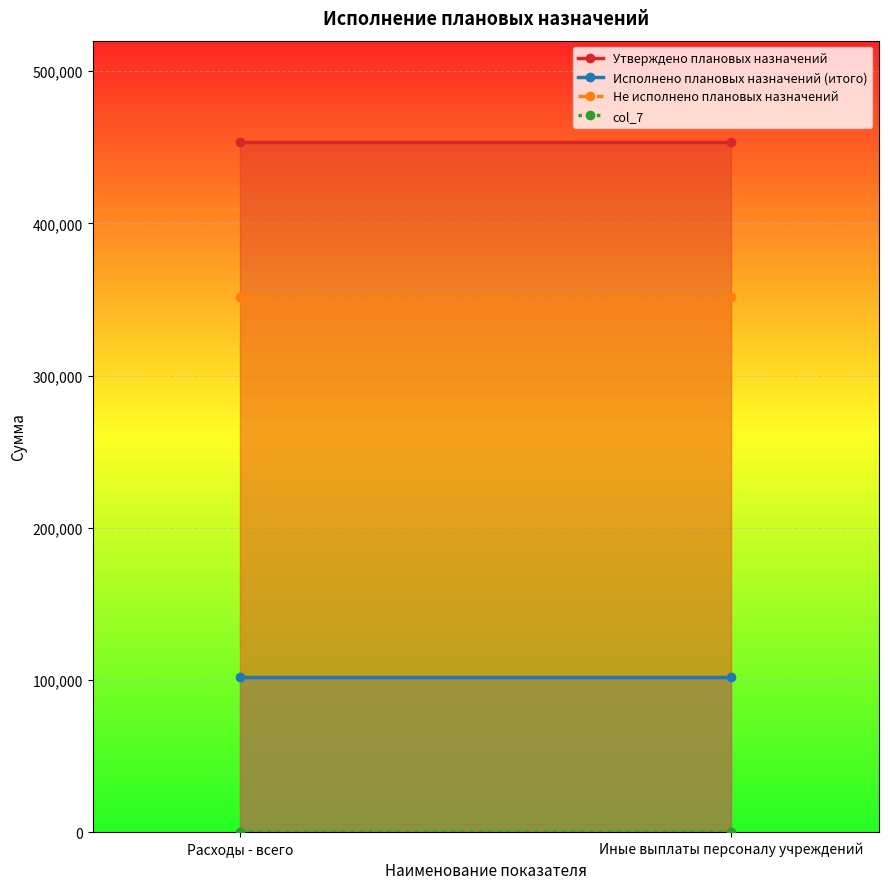

What is the total value across all series at Расходы - всего?

906970